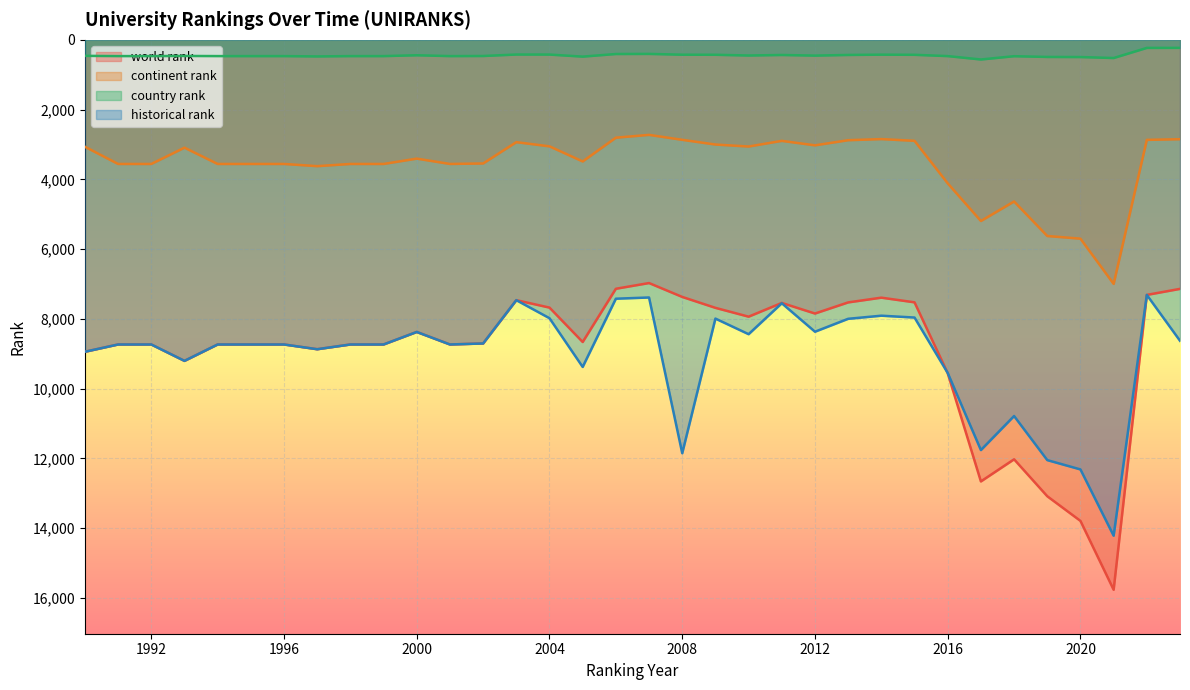

List the labels in order of country rank value, smallest first.

2023, 2022, 2007, 2006, 2003, 2004, 2014, 2008, 2009, 2015, 2013, 2011, 2000, 2010, 2012, 1990, 1993, 2002, 1991, 1992, 1994, 1995, 1996, 1998, 1999, 2001, 2016, 2018, 1997, 2005, 2019, 2020, 2021, 2017